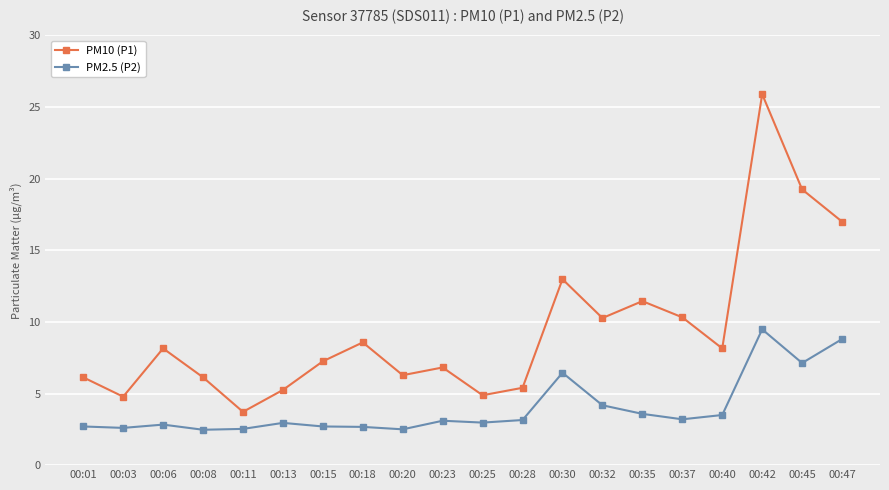

Which series has the largest total across all categories?

PM10 (P1)